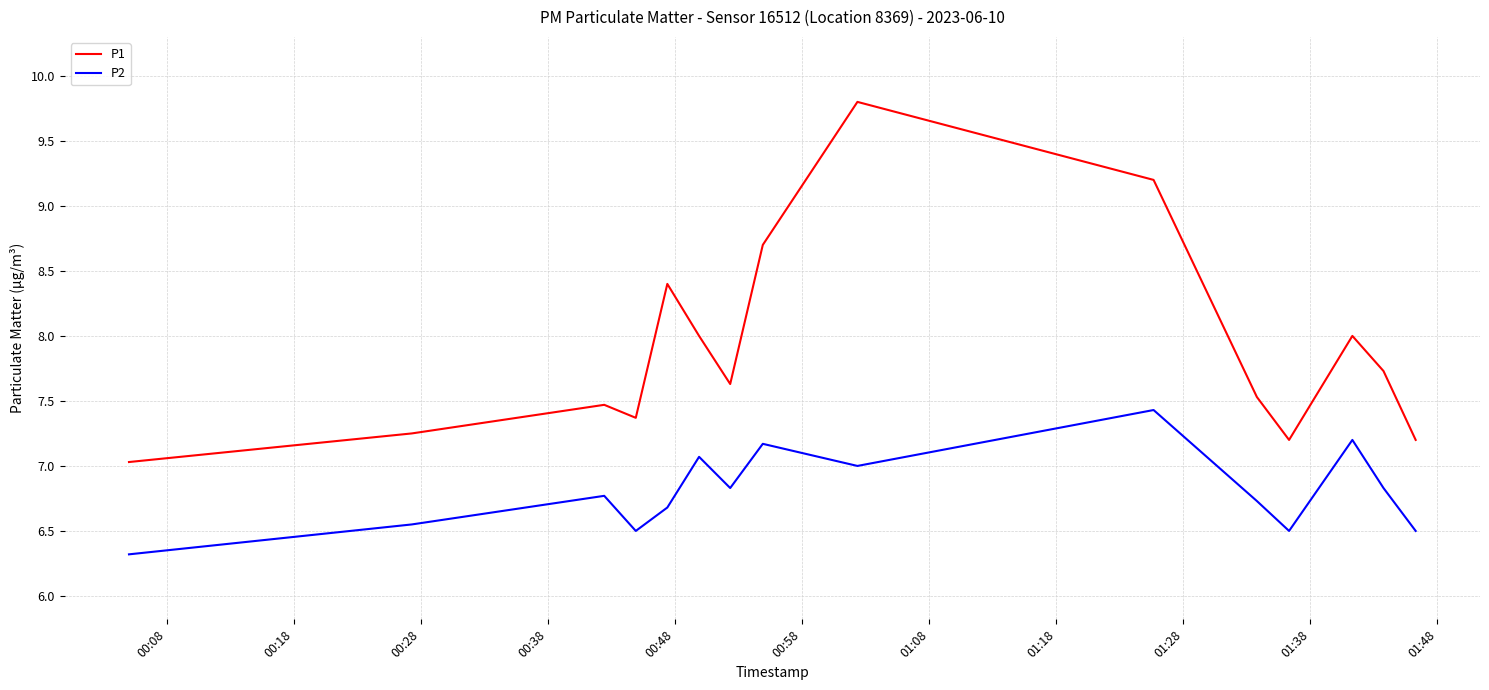

In P1, how many points are higher than both neighbors (excluding endpoints)?

4